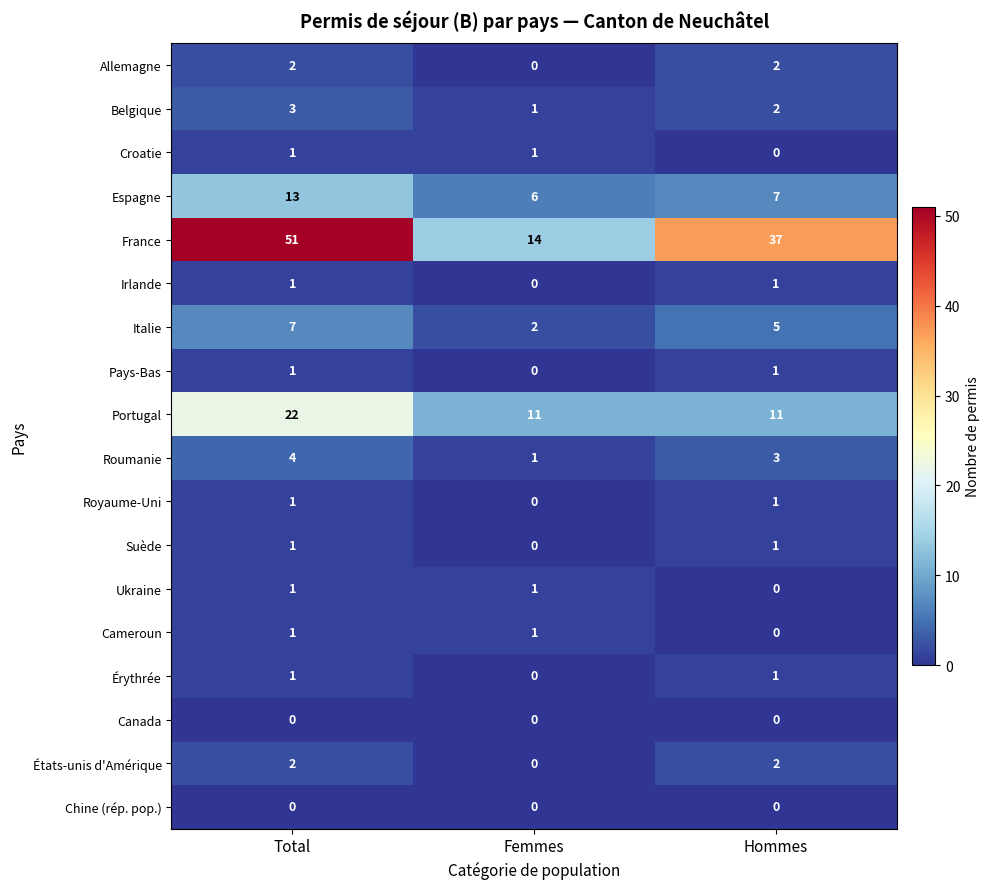

Which series has the largest range (max minus min)?

France